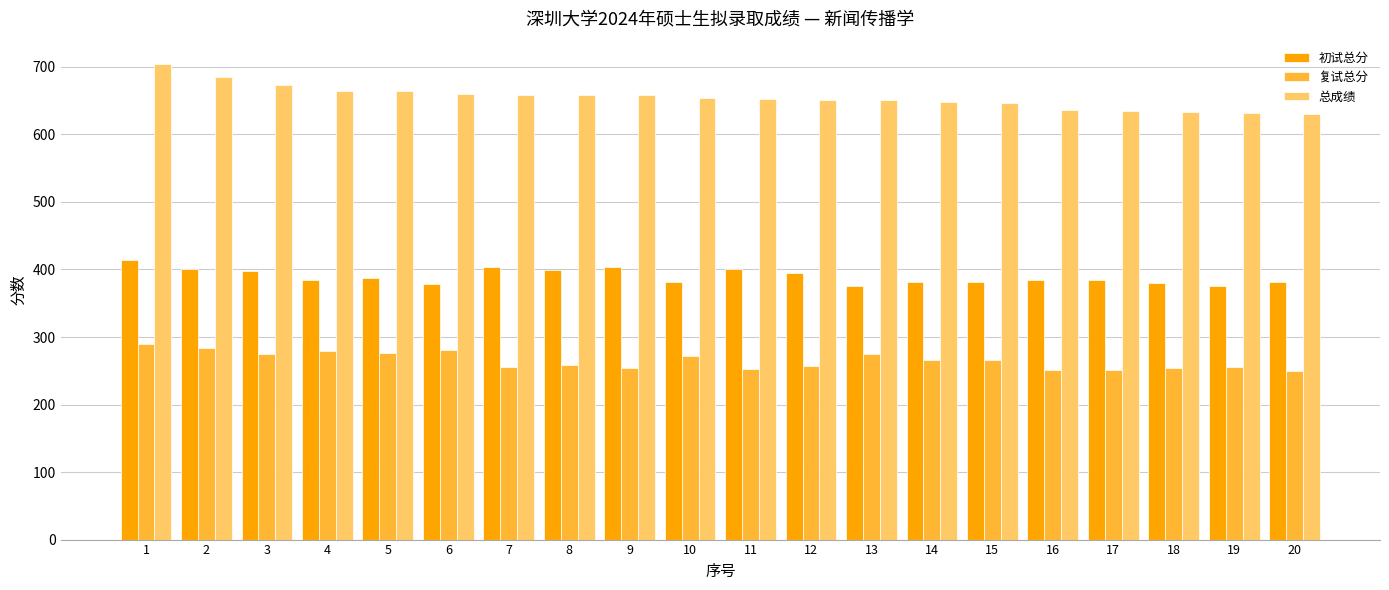

What are all the series names shown in the legend?

初试总分, 复试总分, 总成绩